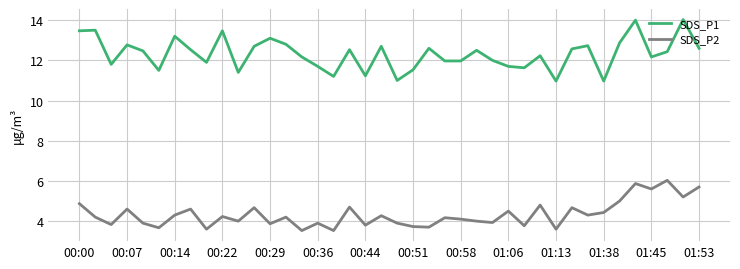

Which series has the largest total across all categories?

SDS_P1